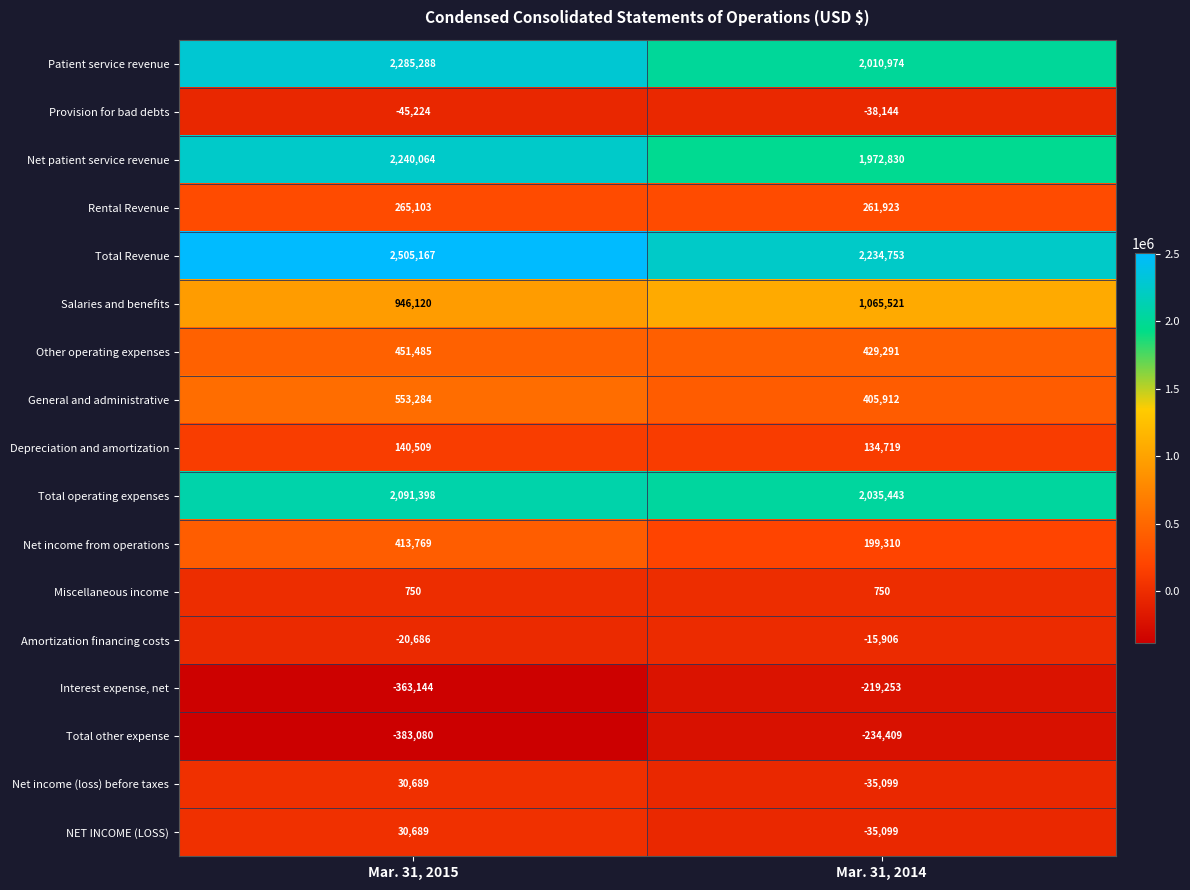

Is it true that Net income from operations equals 101867 at Mar. 31, 2014?

False